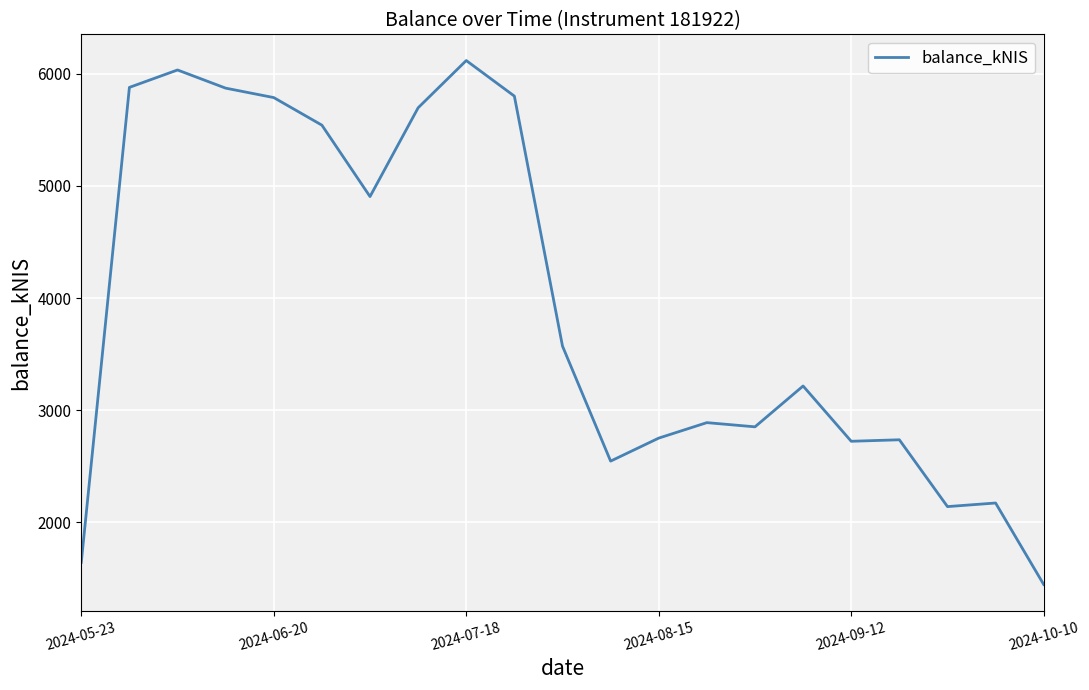

What is the difference between the maximum and minimum values?

4676.4